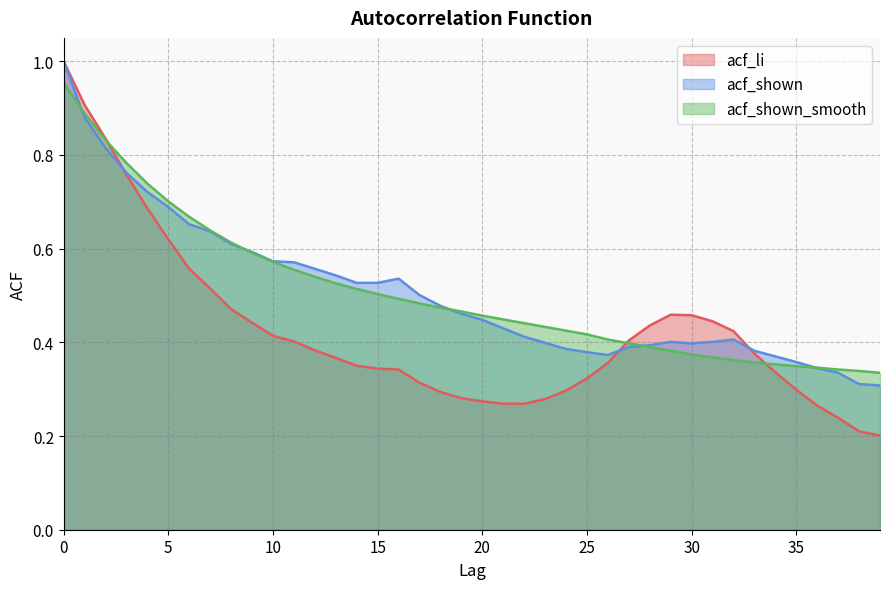

Which series changed the most between 14 and 37?

acf_shown